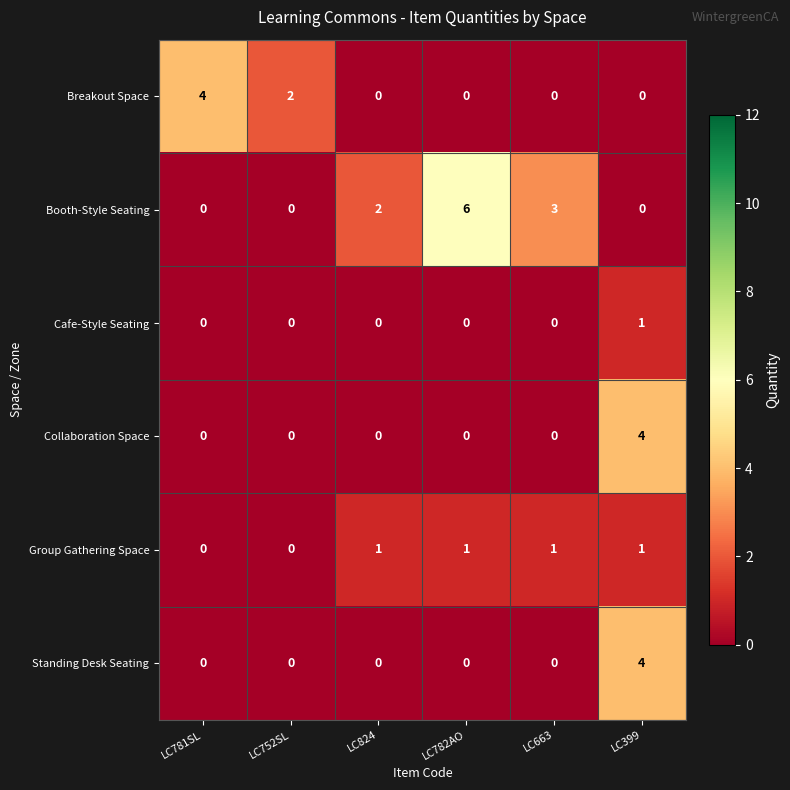

Count the number of data series in this chart.

6